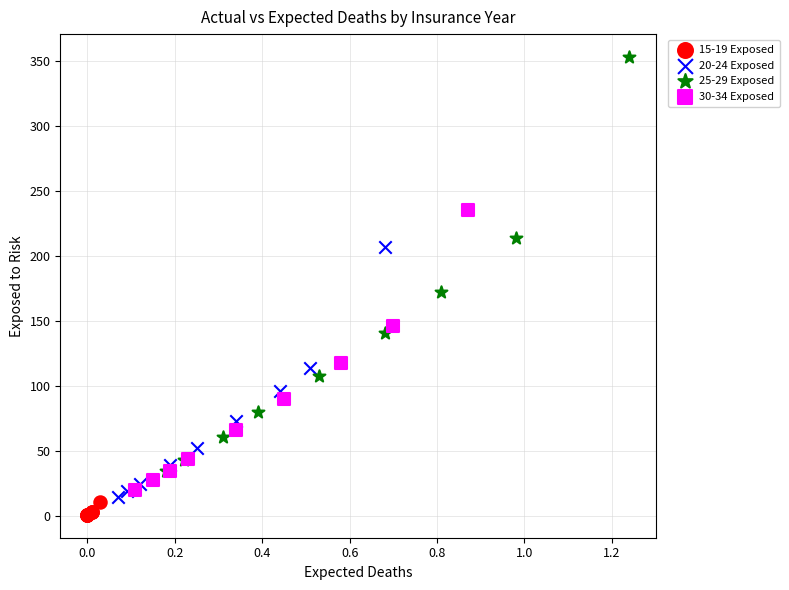

What are all the series names shown in the legend?

15-19 Exposed, 20-24 Exposed, 25-29 Exposed, 30-34 Exposed